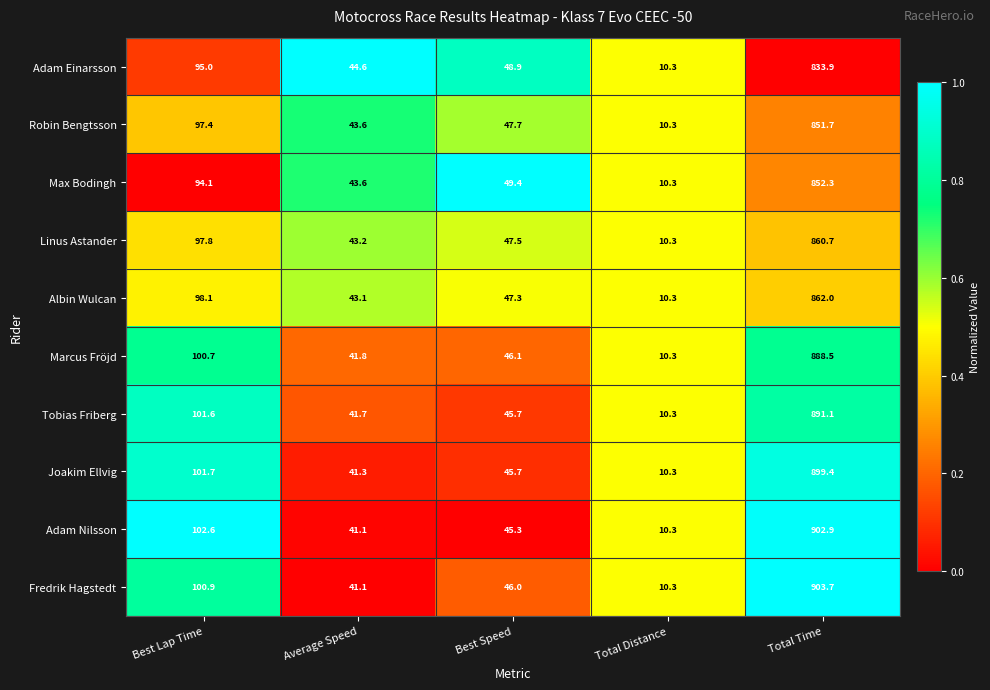

What is the average value of the Fredrik Hagstedt series?

220.4